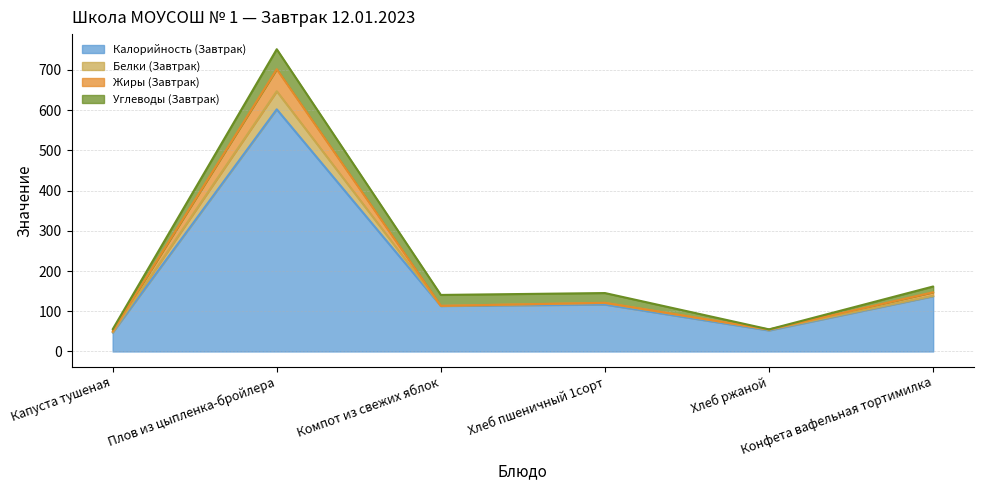

What is the highest value of the Калорийность (Завтрак) series?

601.8